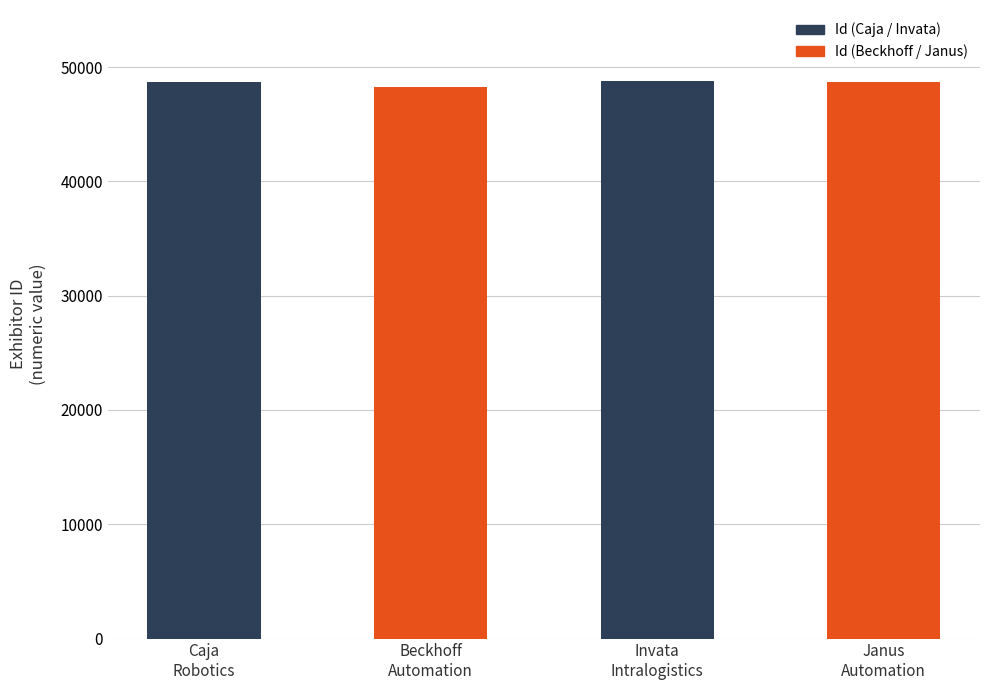

What is the sum of the values at Caja
Robotics and Invata
Intralogistics?

97431